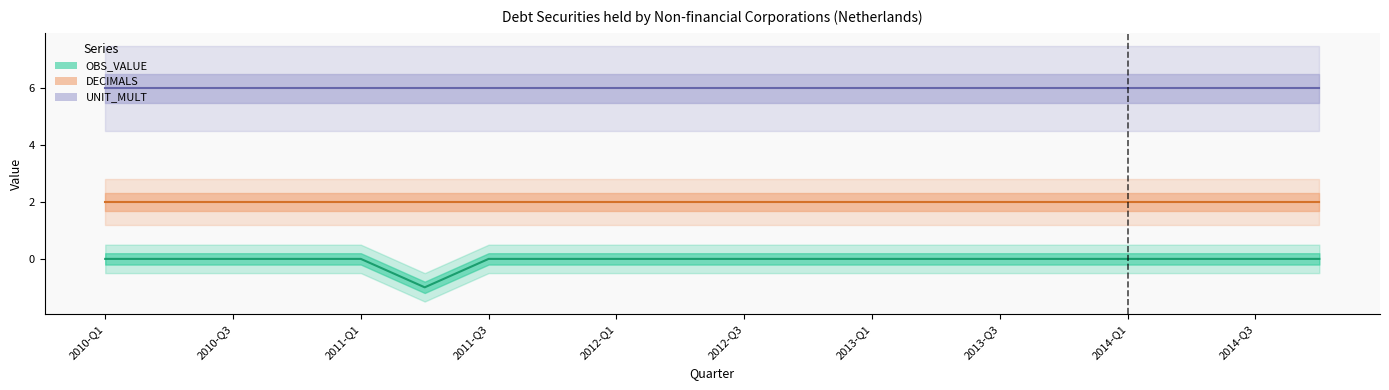

The value of OBS_VALUE at 2010-Q3 is 1. True or false?

False